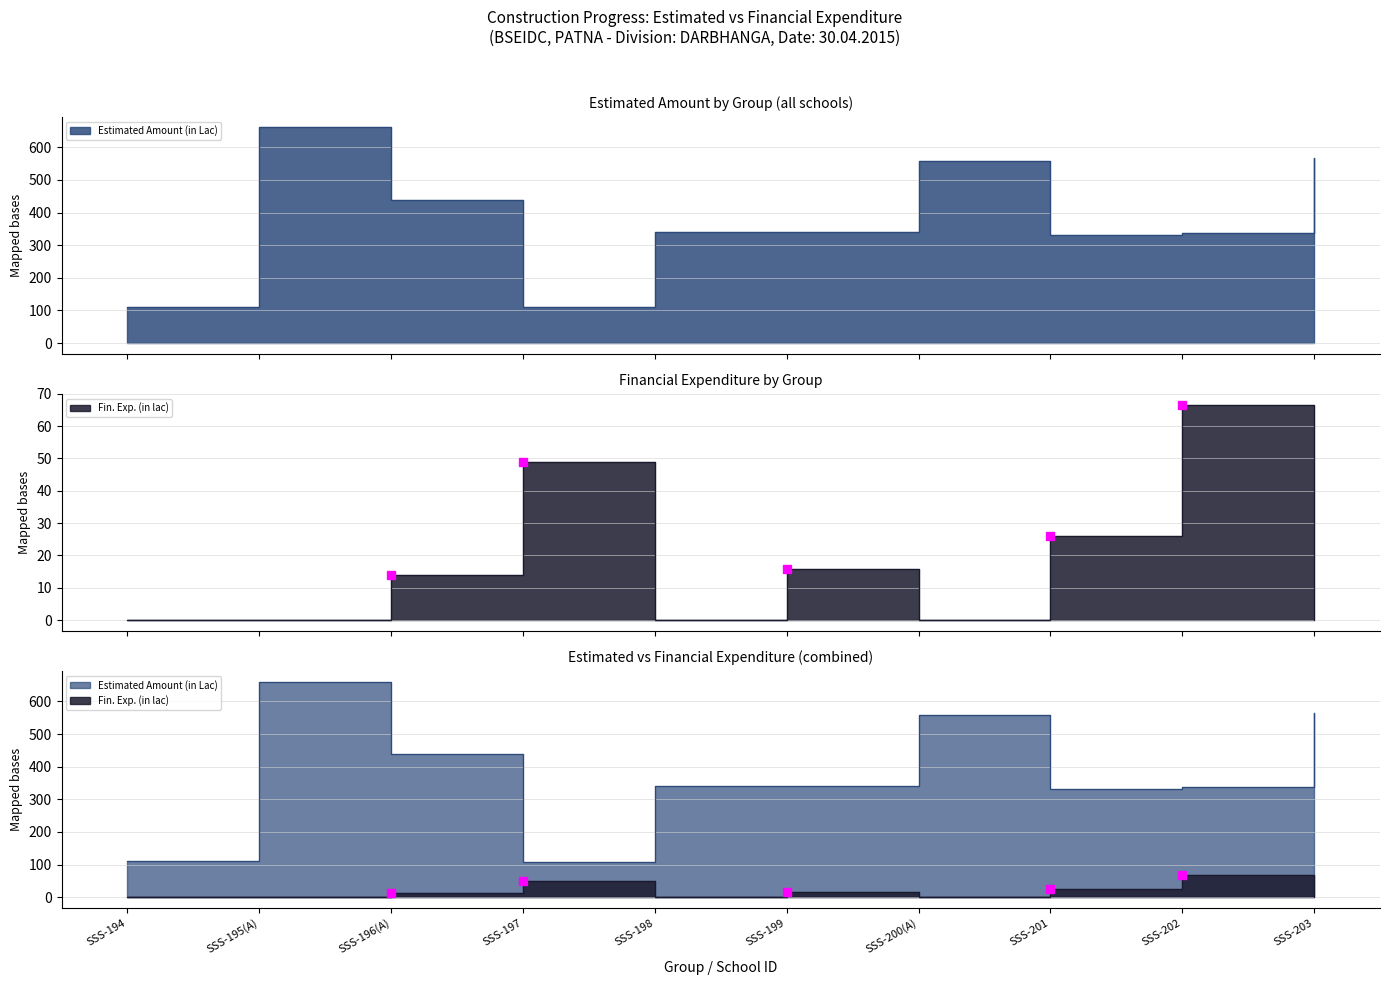

Reading left to right, transcribe all the data shown in this chart.

Estimated Amount (in Lac): SSS-194=111.1	SSS-195(A)=661.0	SSS-196(A)=438.2	SSS-197=109.1	SSS-198=340.6	SSS-199=339.7	SSS-200(A)=558.0	SSS-201=332.2	SSS-202=337.1	SSS-203=566.0
Fin. Exp. (in lac): SSS-194=0.0	SSS-195(A)=0.0	SSS-196(A)=14.0	SSS-197=49.0	SSS-198=0.0	SSS-199=15.8	SSS-200(A)=0.0	SSS-201=25.9	SSS-202=66.7	SSS-203=0.0